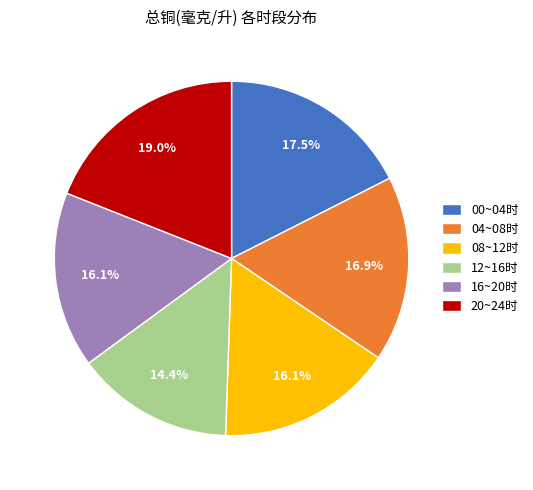

What is the smallest slice in the pie chart?

12~16时